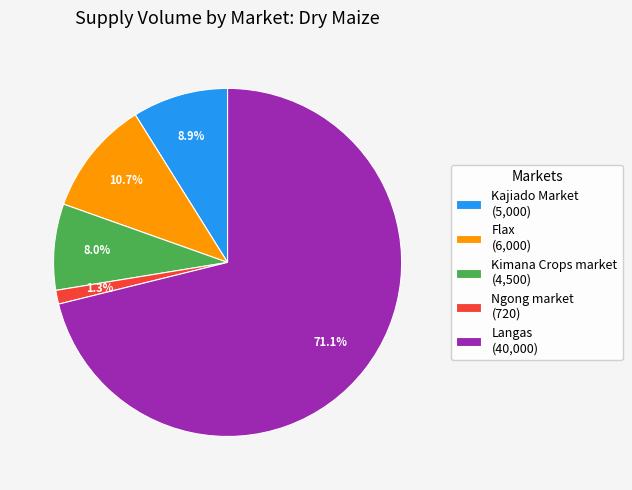

What percentage is the Kajiado Market slice, to the nearest percent?

9%